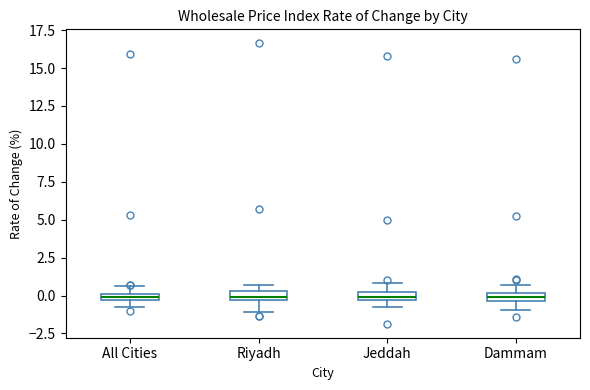

Where is the lower edge of the box for Riyadh on the y-axis? The values are not printed on the chart, so give them approximately, as read against the axis.

-0.5